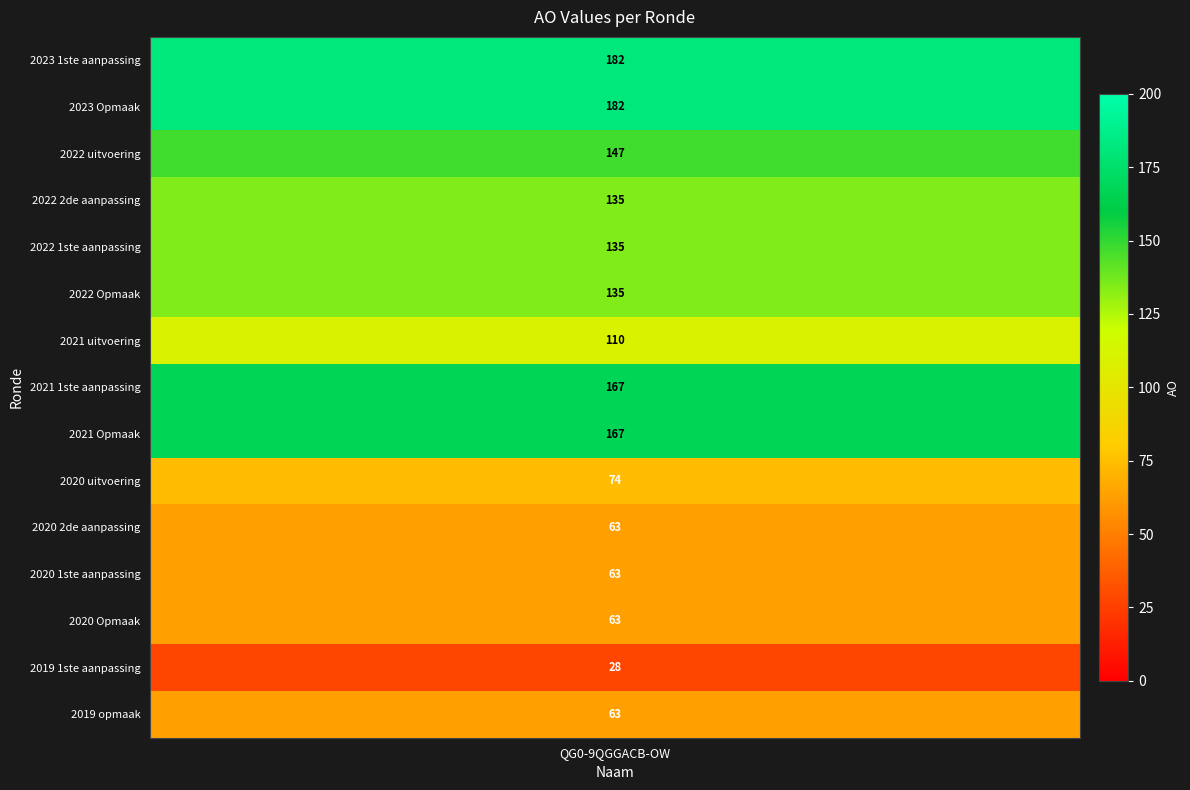

What is the ratio of the value at 2022 uitvoering to the value at 2023 1ste aanpassing?

0.8